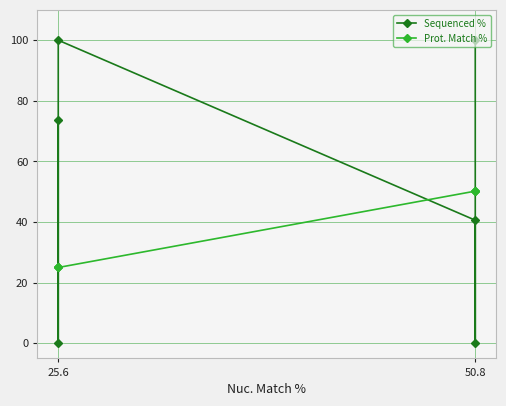

What is the label of the 6th point from the right?

50.8